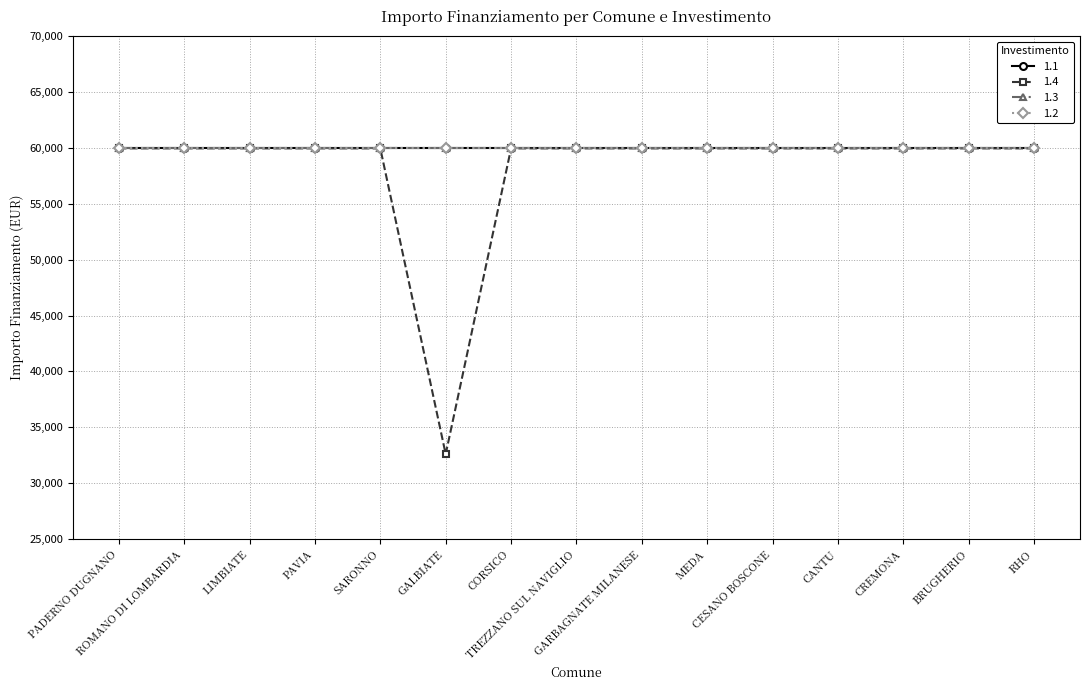

Reading left to right, extract all data points from this chart.

1.1: 59966	59966	59966	59966	59966	59966	59966	59966	59966	59966	59966	59966	59966	59966	59966
1.4: 59966	59966	59966	59966	59966	32589	59966	59966	59966	59966	59966	59966	59966	59966	59966
1.3: 59966	59966	59966	59966	59966	59966	59966	59966	59966	59966	59966	59966	59966	59966	59966
1.2: 59966	59966	59966	59966	59966	59966	59966	59966	59966	59966	59966	59966	59966	59966	59966